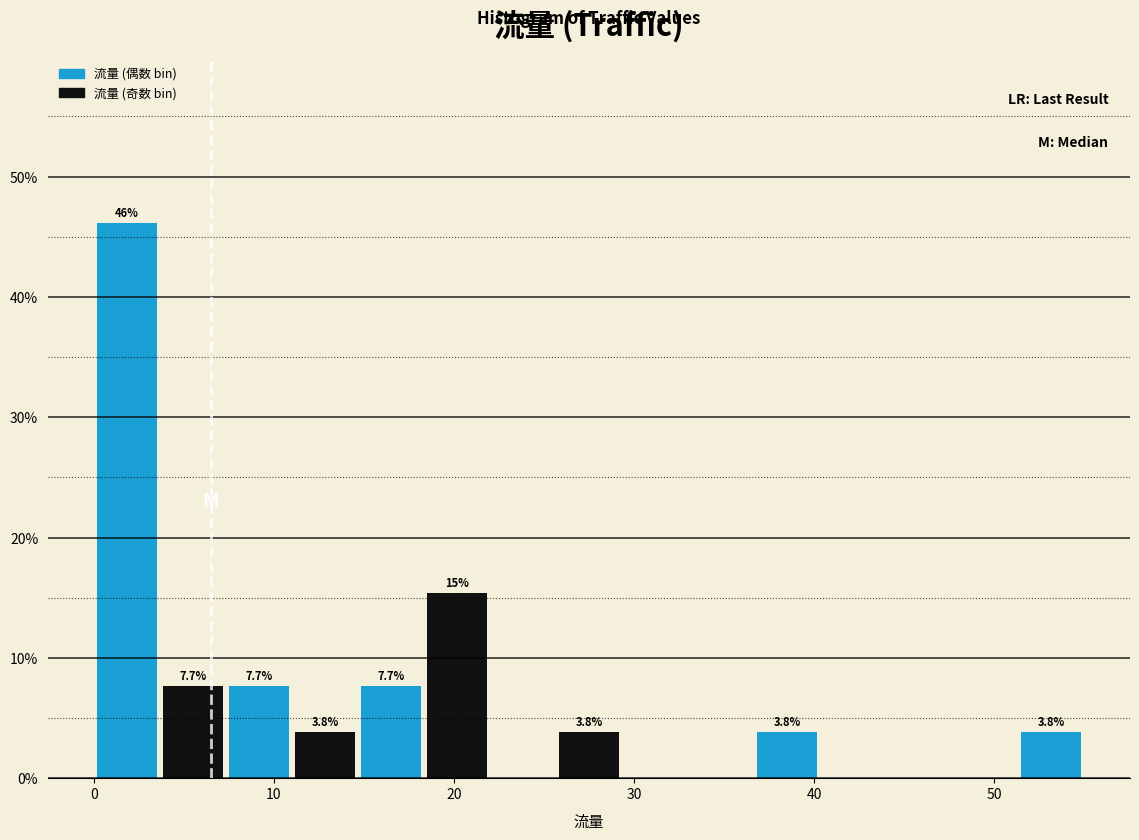

Read against the x-axis, roughly where is the centre of the tallest bar?

2